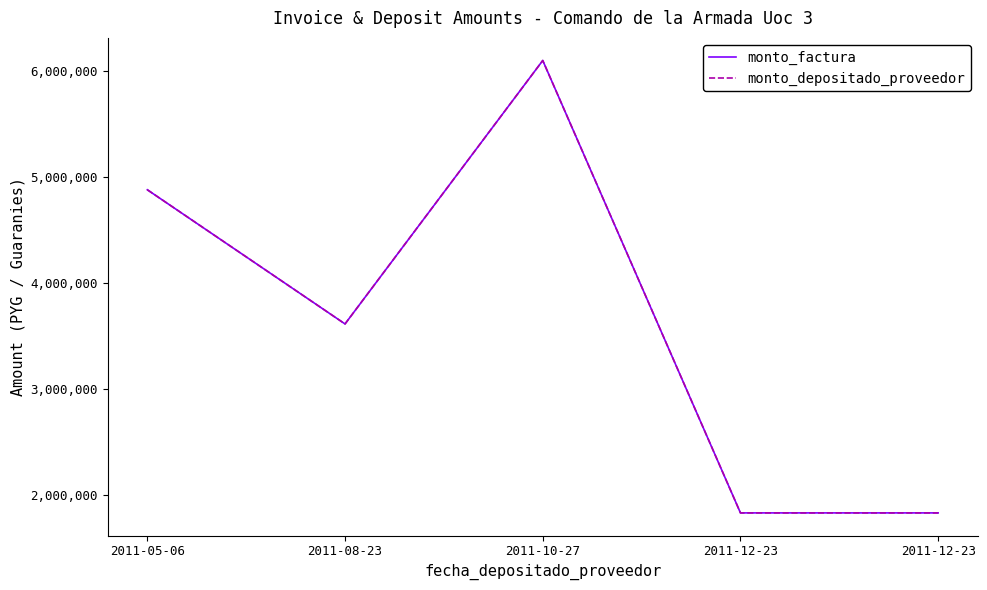

What is the maximum value shown in the chart?

6100000